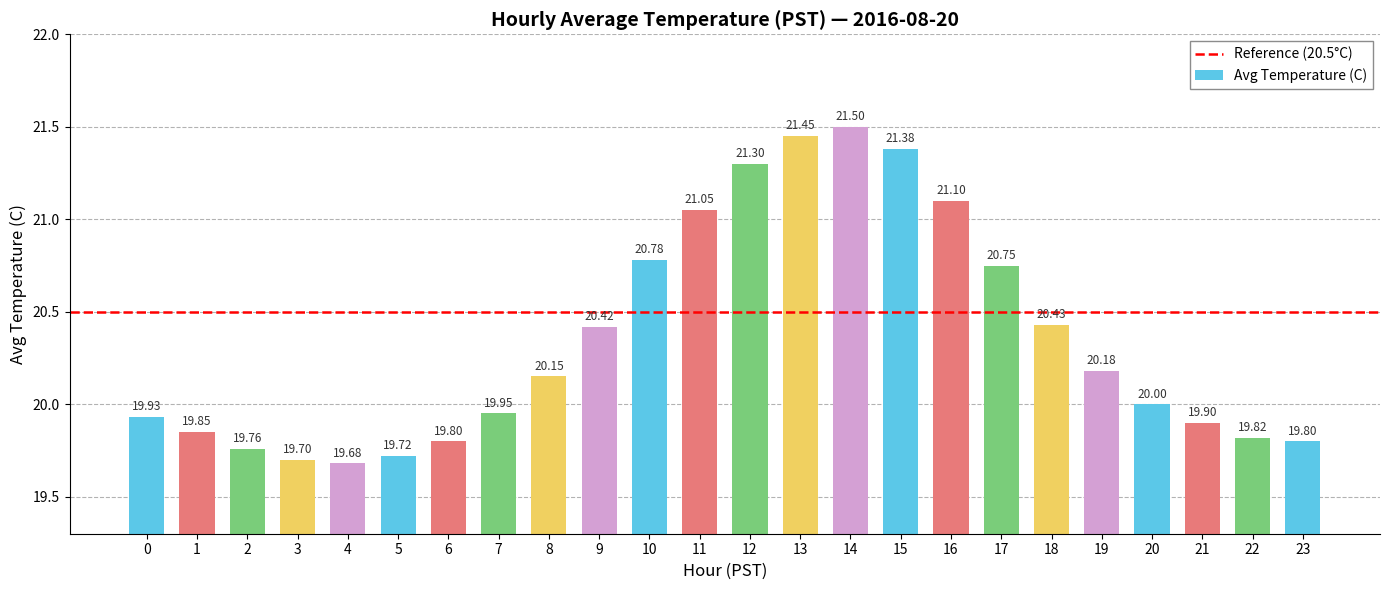

What is the change in value from 14 to 23?

-1.7